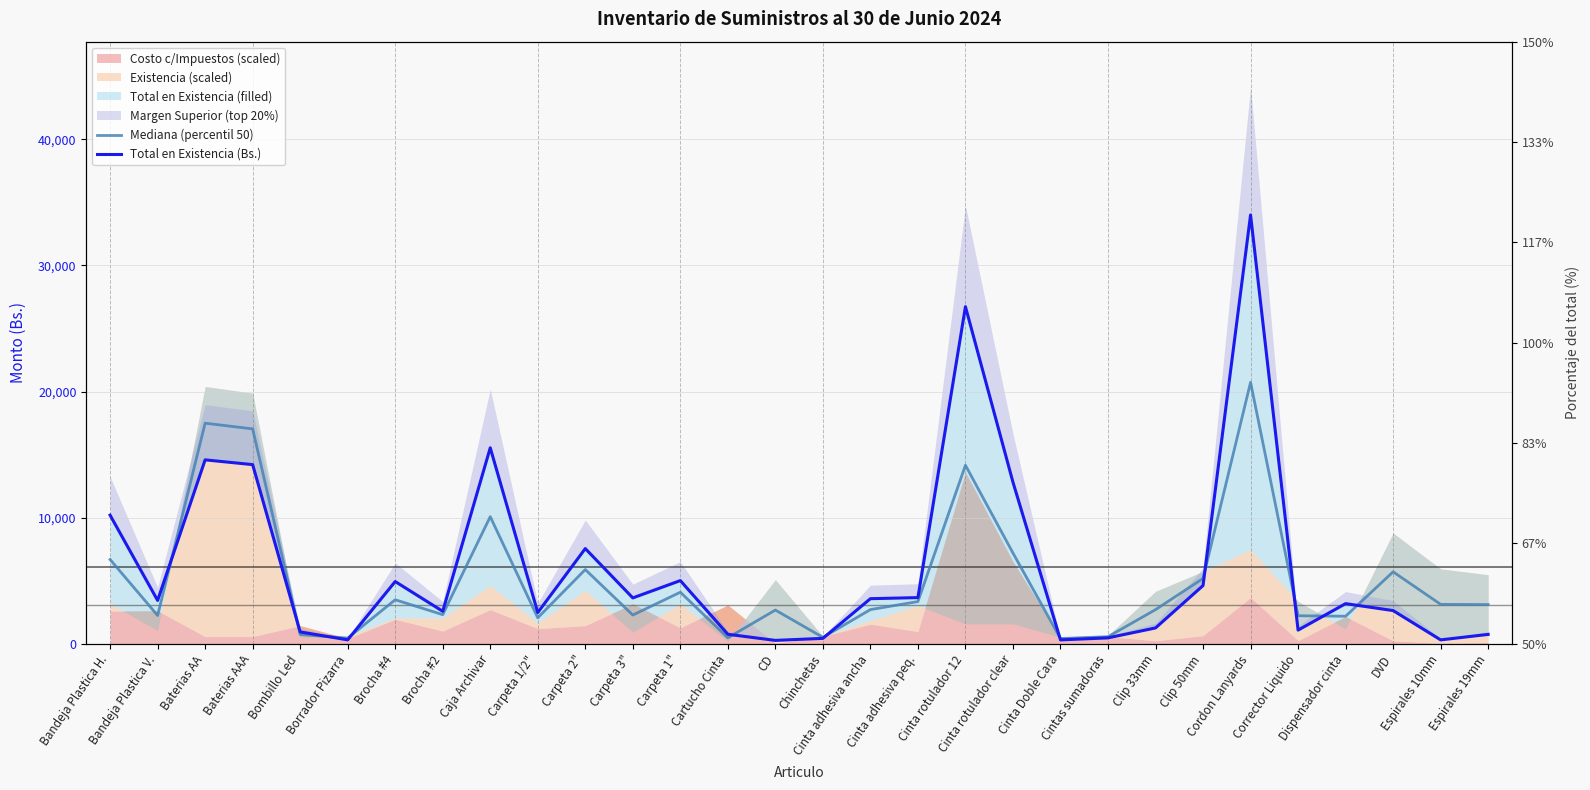

Rank the categories by Mediana (percentil 50) value from highest to lowest.

Cordon Lanyards, Baterias AA, Baterias AAA, Cinta rotulador 12, Caja Archivar, Cinta rotulador clear, Bandeja Plastica H., Carpeta 2", DVD, Clip 50mm, Carpeta 1", Brocha #4, Cinta adhesiva peq., Espirales 10mm, Espirales 19mm, Cinta adhesiva ancha, Clip 33mm, CD, Brocha #2, Carpeta 3", Bandeja Plastica V., Corrector Liquido, Dispensador cinta, Carpeta 1/2", Bombillo Led, Cintas sumadoras, Chinchetas, Cartucho Cinta, Borrador Pizarra, Cinta Doble Cara